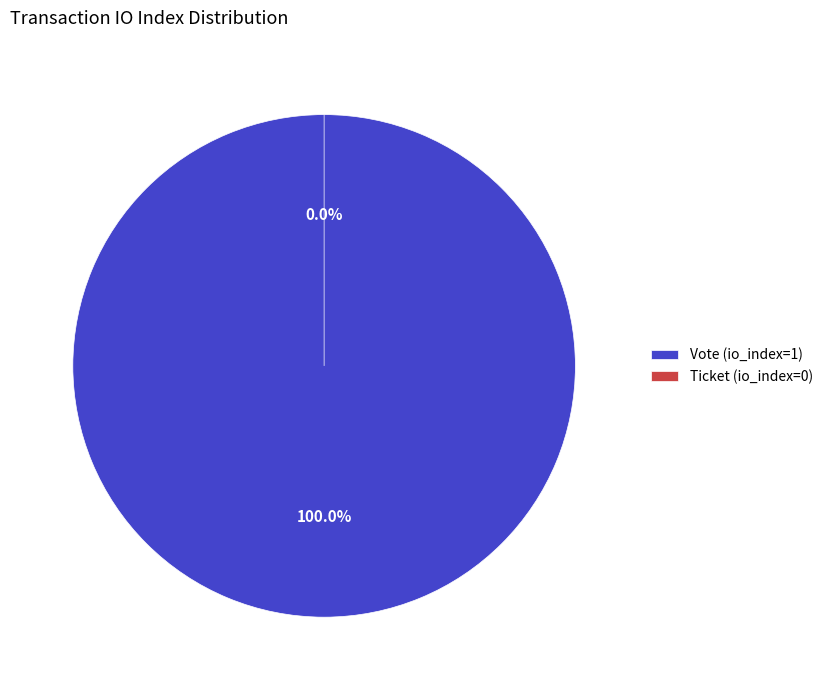

To the nearest percent, what is the average slice percentage?

50%